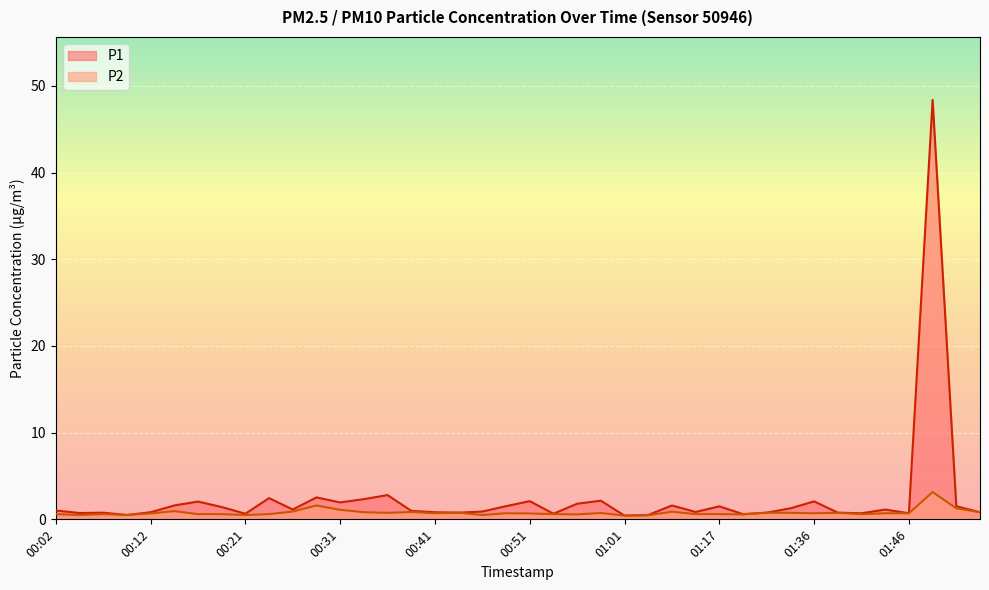

True or false: P1 has a value of 48.4 at 01:52.

True